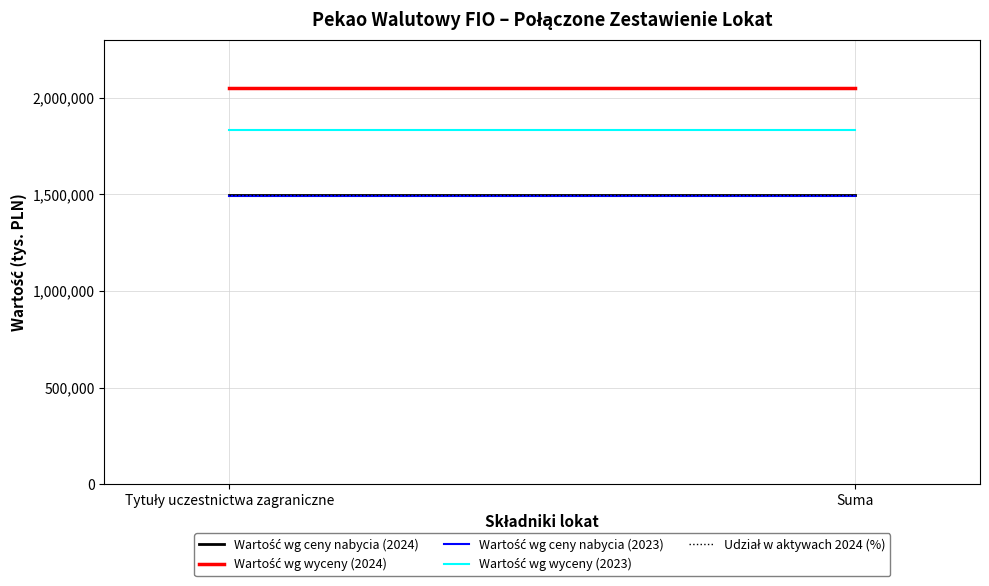

Read the Udział w aktywach 2024 (%) value at Tytuły uczestnictwa zagraniczne.

1494150